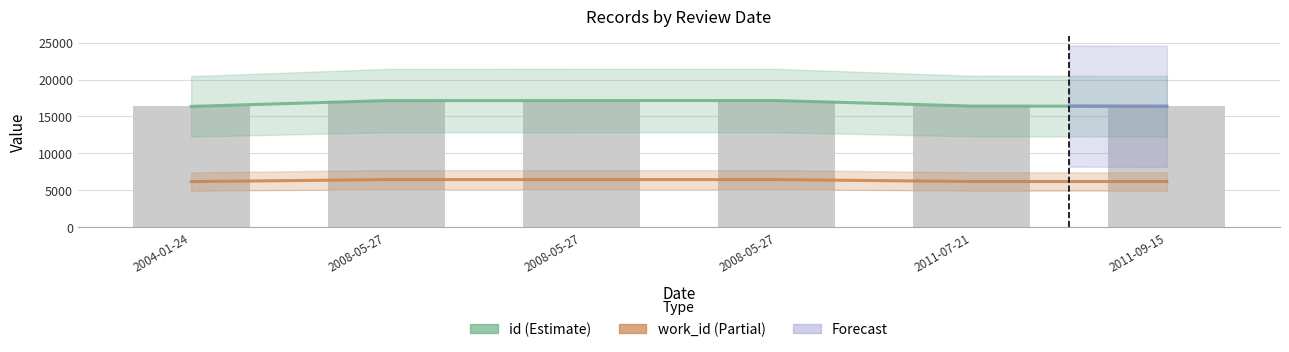

At which label does work_id (Partial) reach its peak?

2008-05-27